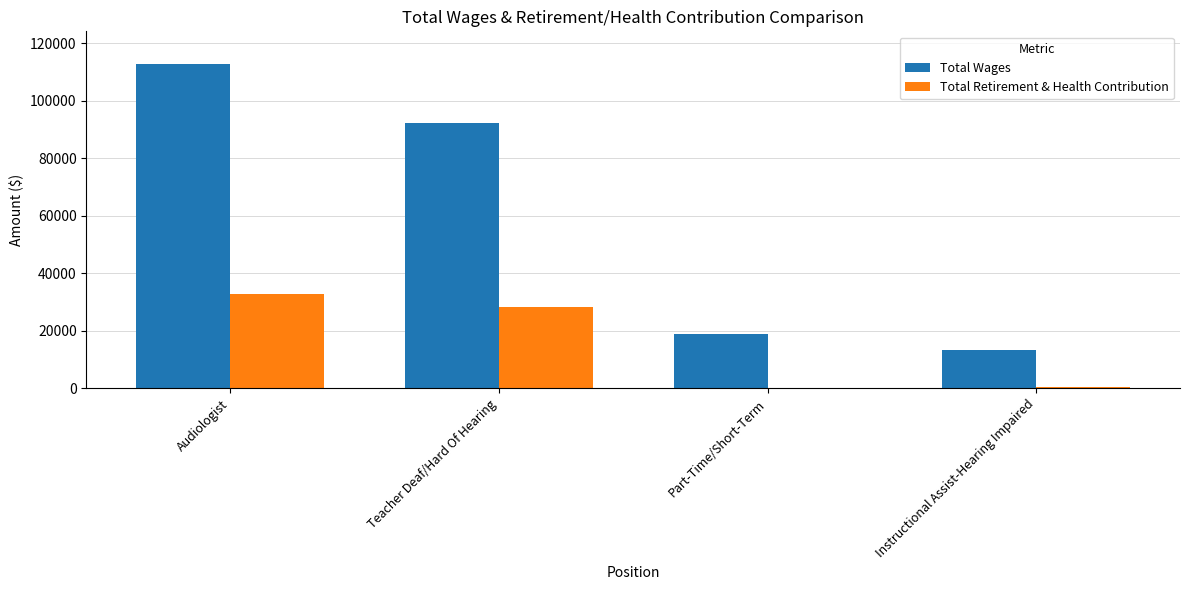

Which category has the highest value in the Total Retirement & Health Contribution series?

Audiologist